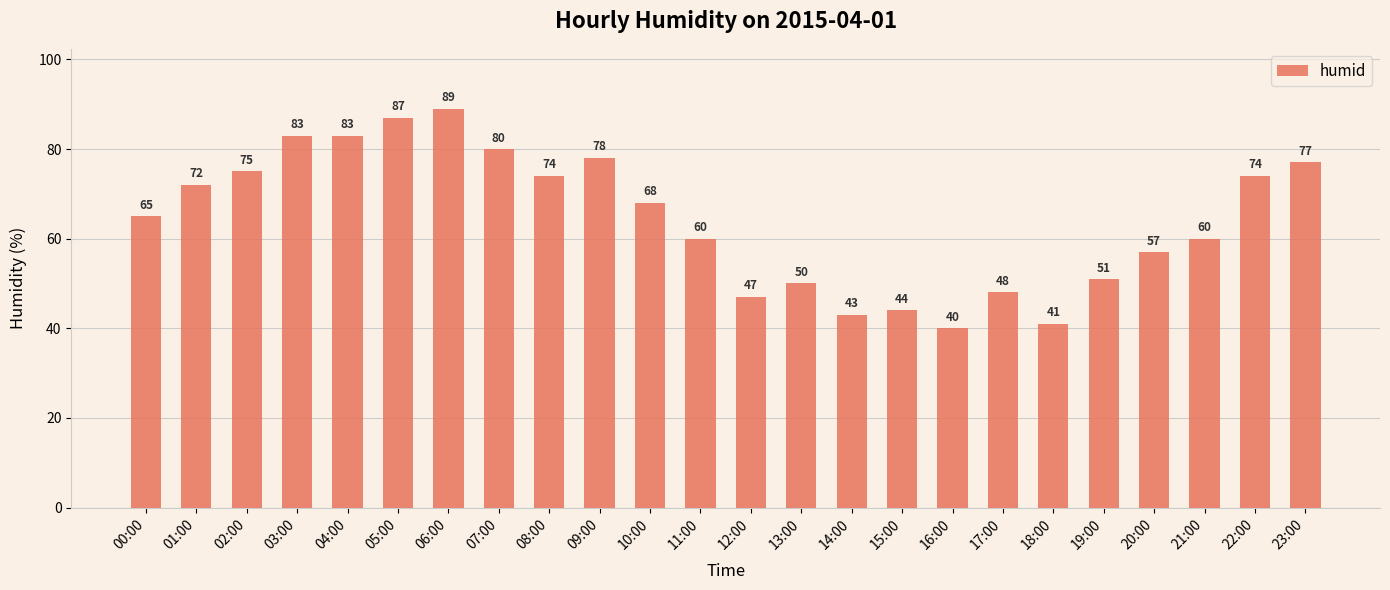

Reading right to left, extract all data points from this chart.

77	74	60	57	51	41	48	40	44	43	50	47	60	68	78	74	80	89	87	83	83	75	72	65